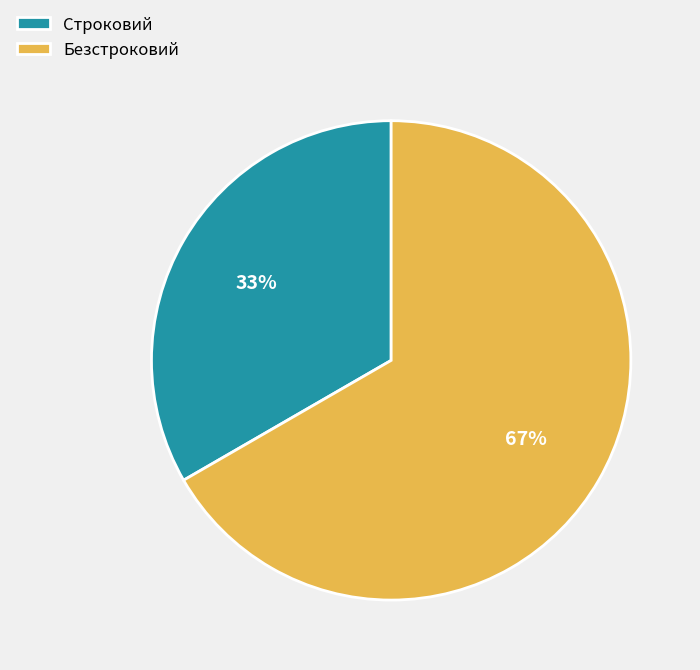

Does Строковий account for over 50% of the chart?

No